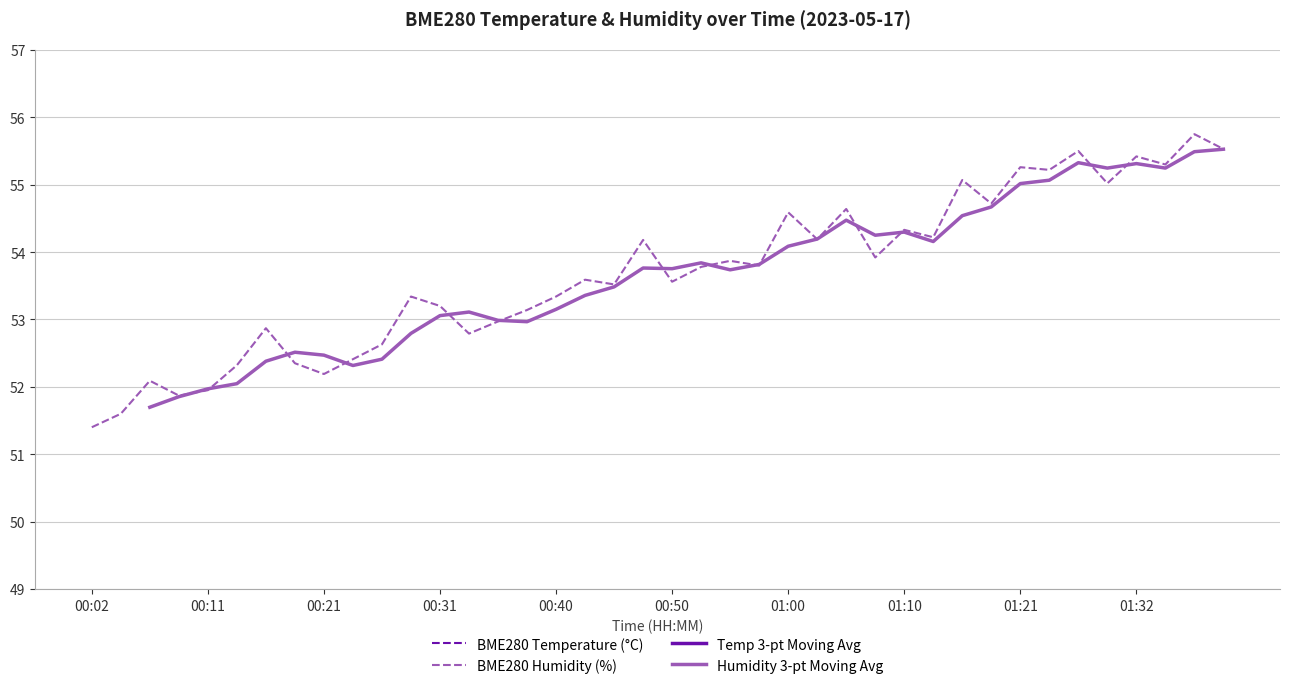

What is the difference between the highest and lowest values at 00:14?

39.4